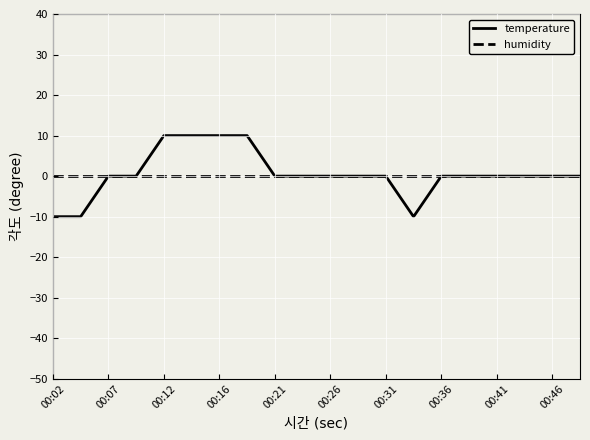

Which series has the largest range (max minus min)?

temperature